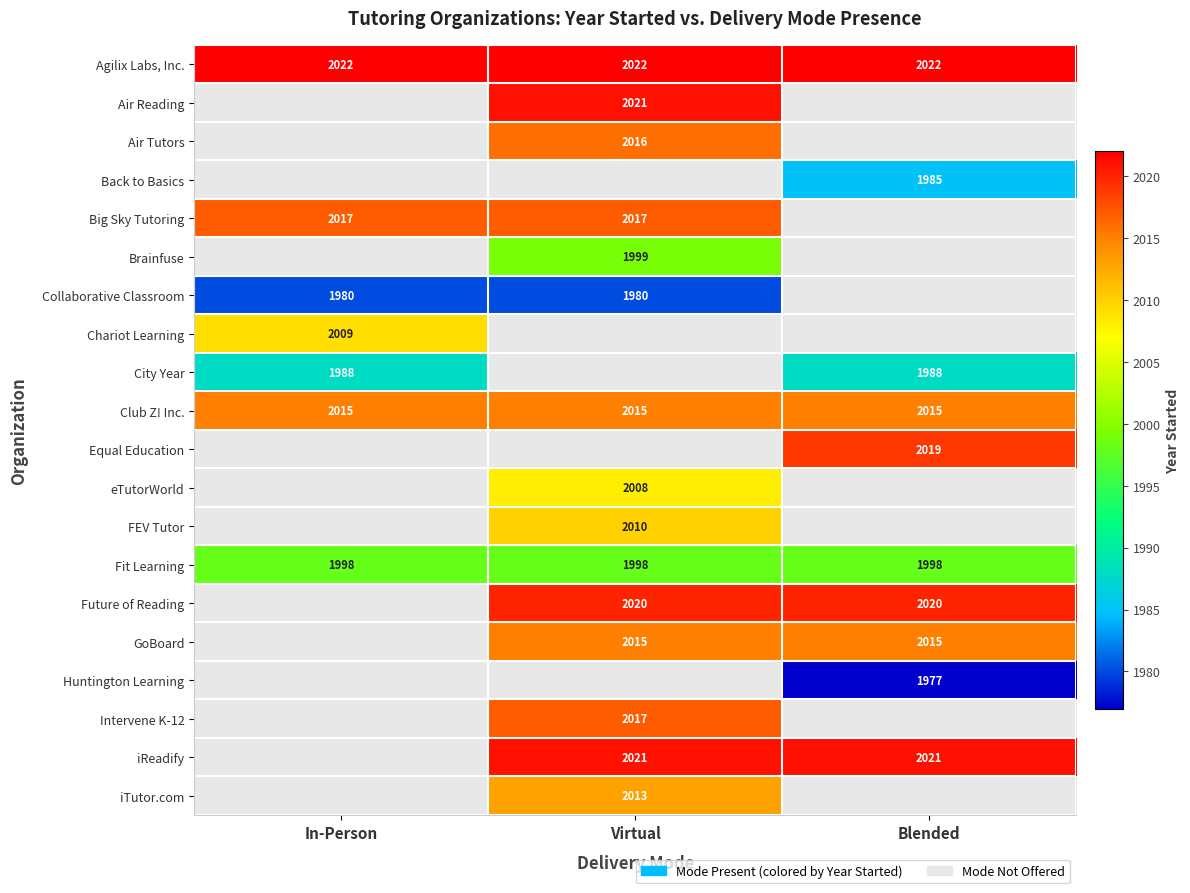

Is it true that Brainfuse equals 939 at Virtual?

False